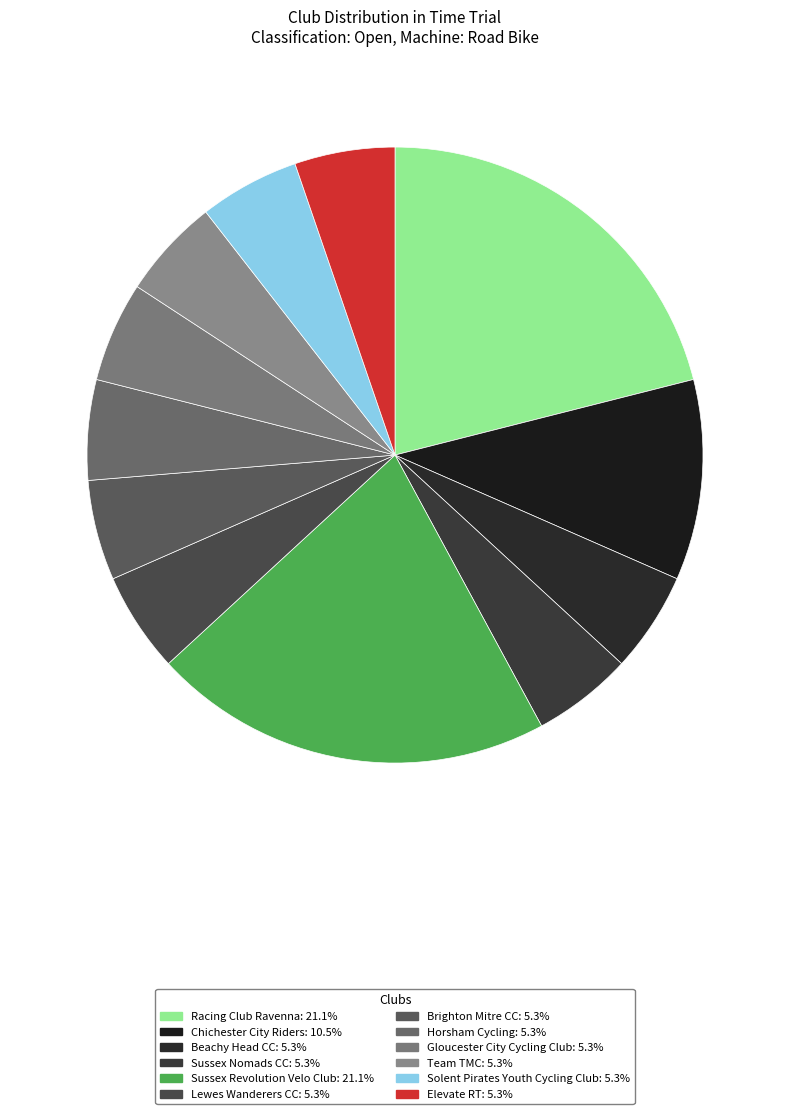

Which has a higher value, Beachy Head CC or Sussex Nomads CC?

Beachy Head CC